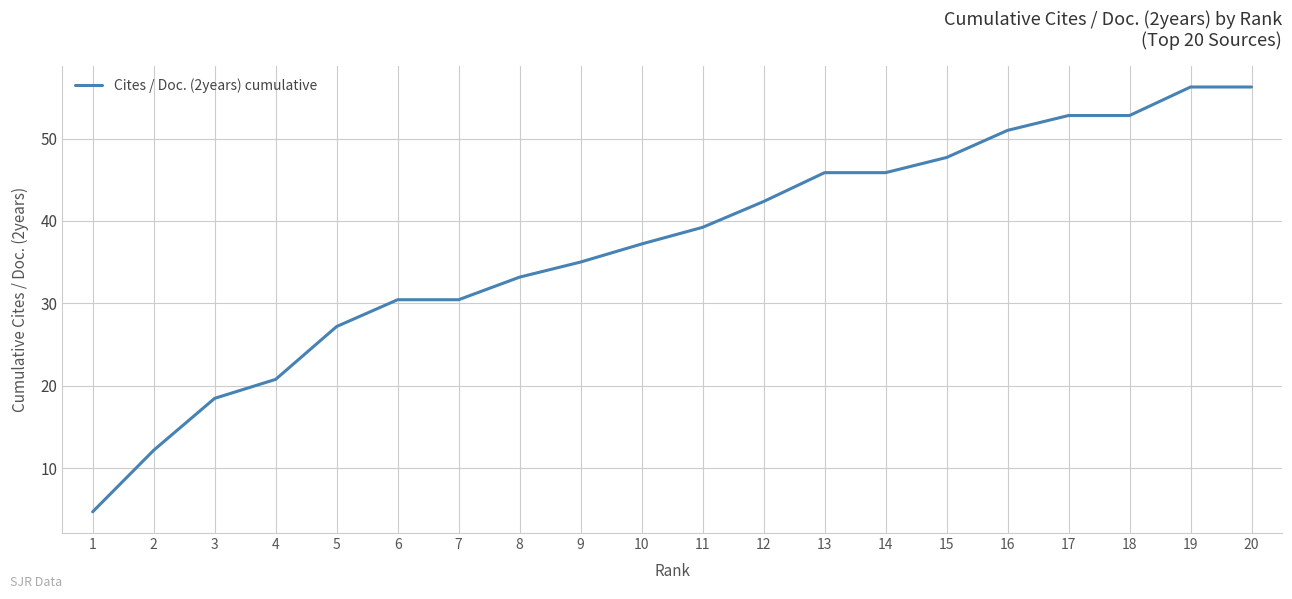

What is the ratio of the value at 16 to the value at 5?

1.9